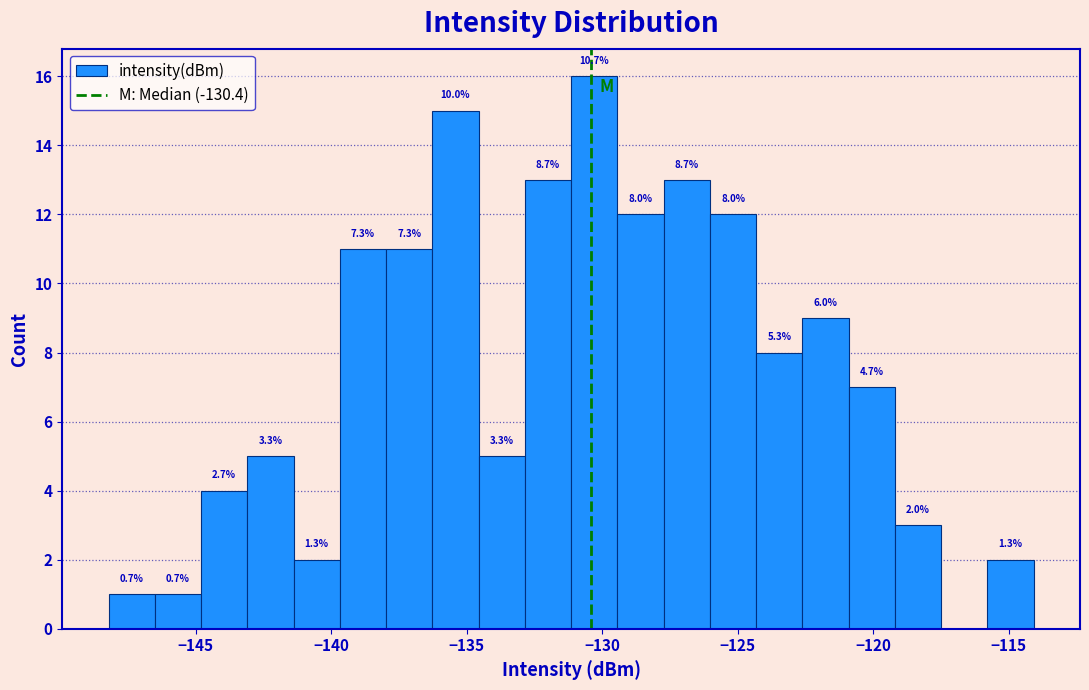

Read against the x-axis, roughly where is the centre of the tallest bar?

-130.5